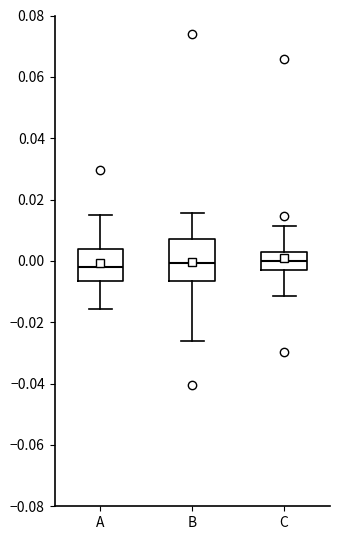

Reading left to right, read every box against the y-axis: the position of its median line, the range the box covers, and the ends of its whiskers. The values are not printed on the chart, so give them approximately, as read against the axis.

A: median -0.002, box -0.006 to 0.004, whiskers -0.016 to 0.014
B: median 0.000, box -0.006 to 0.008, whiskers -0.026 to 0.016
C: median 0.000, box -0.002 to 0.002, whiskers -0.012 to 0.012